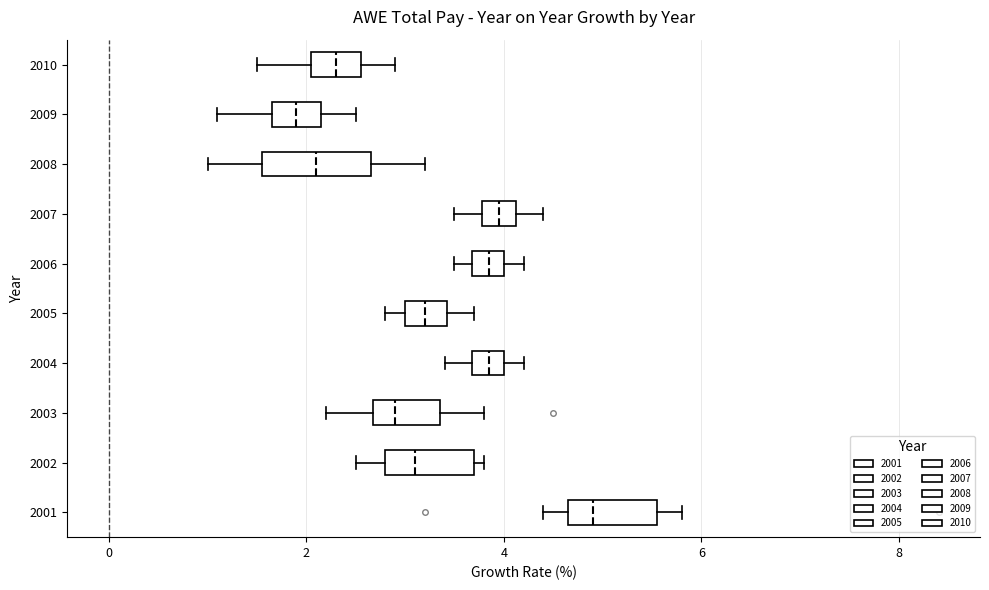

Where is the left edge of the box at y = 2006 on the x-axis? The values are not printed on the chart, so give them approximately, as read against the axis.

3.6